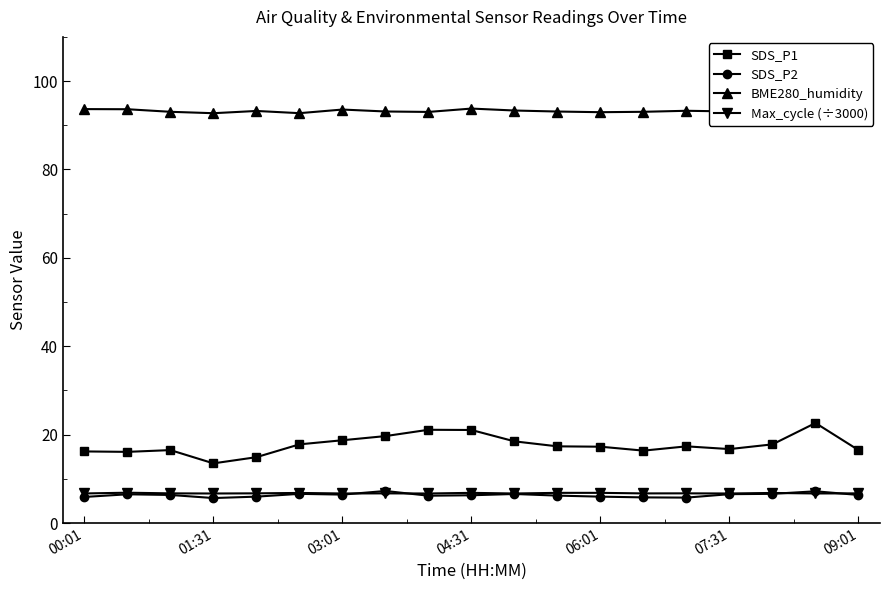

What is the lowest value of the BME280_humidity series?

92.7